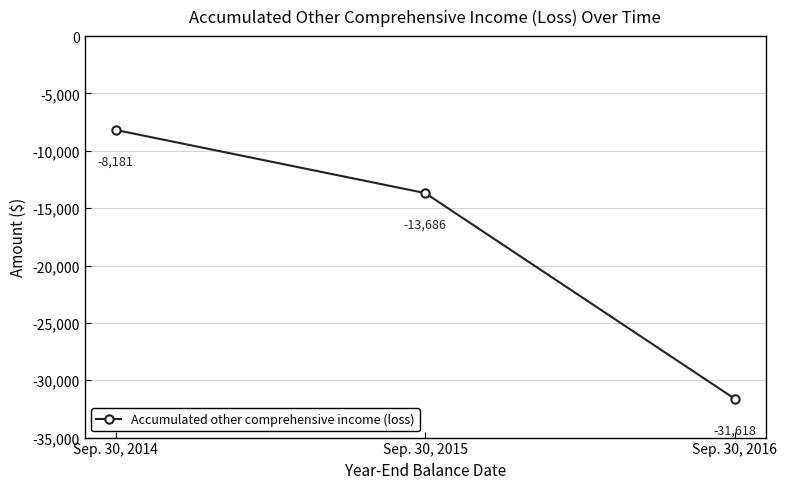

How many lines are shown in the chart?

1